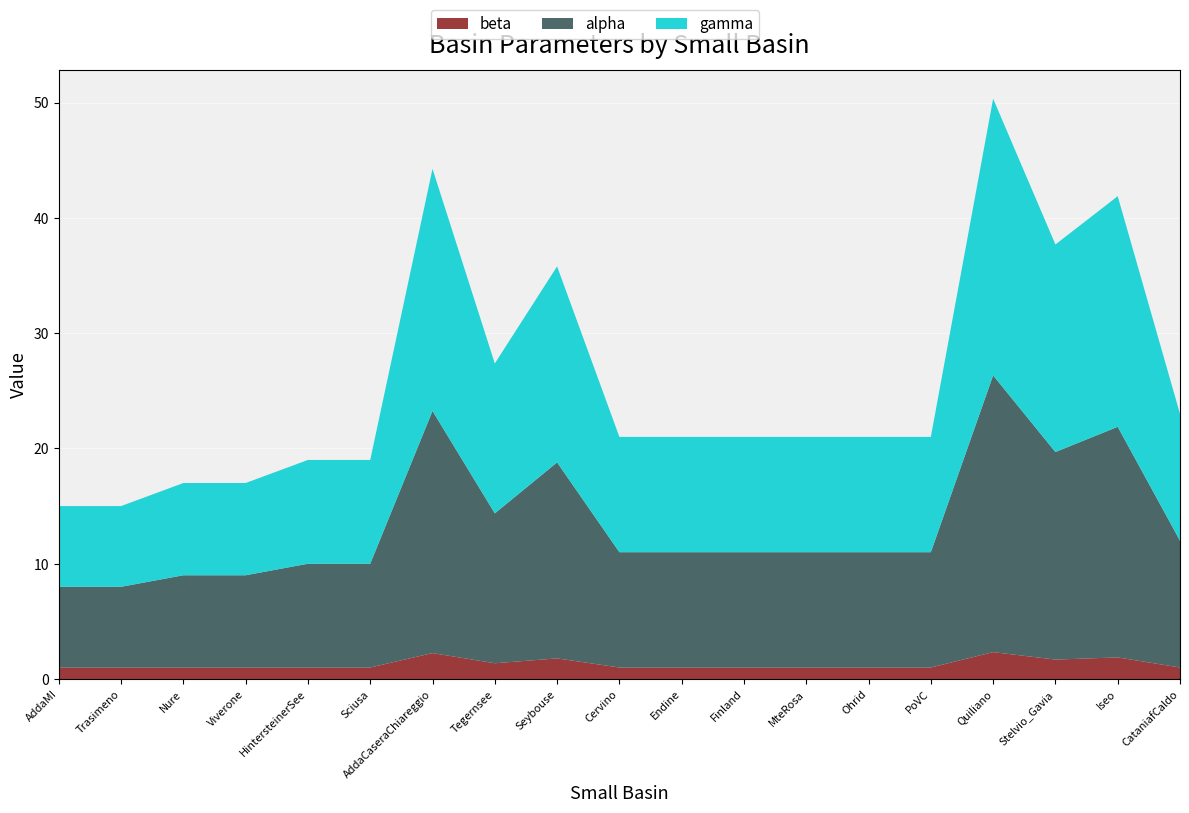

Reading left to right, what are all the values shown in this chart?

beta: AddaMI=1.0	Trasimeno=1.0	Nure=1.0	Viverone=1.0	HintersteinerSee=1.0	Sciusa=1.0	AddaCaseraChiareggio=2.2	Tegernsee=1.4	Seybouse=1.8	Cervino=1.0	Endine=1.0	Finland=1.0	MteRosa=1.0	Ohrid=1.0	PoVC=1.0	Quiliano=2.3	Stelvio_Gavia=1.7	Iseo=1.9	CataniafCaldo=1.0
alpha: AddaMI=7.0	Trasimeno=7.0	Nure=8.0	Viverone=8.0	HintersteinerSee=9.0	Sciusa=9.0	AddaCaseraChiareggio=21.0	Tegernsee=13.0	Seybouse=17.0	Cervino=10.0	Endine=10.0	Finland=10.0	MteRosa=10.0	Ohrid=10.0	PoVC=10.0	Quiliano=24.0	Stelvio_Gavia=18.0	Iseo=20.0	CataniafCaldo=11.0
gamma: AddaMI=7.0	Trasimeno=7.0	Nure=8.0	Viverone=8.0	HintersteinerSee=9.0	Sciusa=9.0	AddaCaseraChiareggio=21.0	Tegernsee=13.0	Seybouse=17.0	Cervino=10.0	Endine=10.0	Finland=10.0	MteRosa=10.0	Ohrid=10.0	PoVC=10.0	Quiliano=24.0	Stelvio_Gavia=18.0	Iseo=20.0	CataniafCaldo=11.0